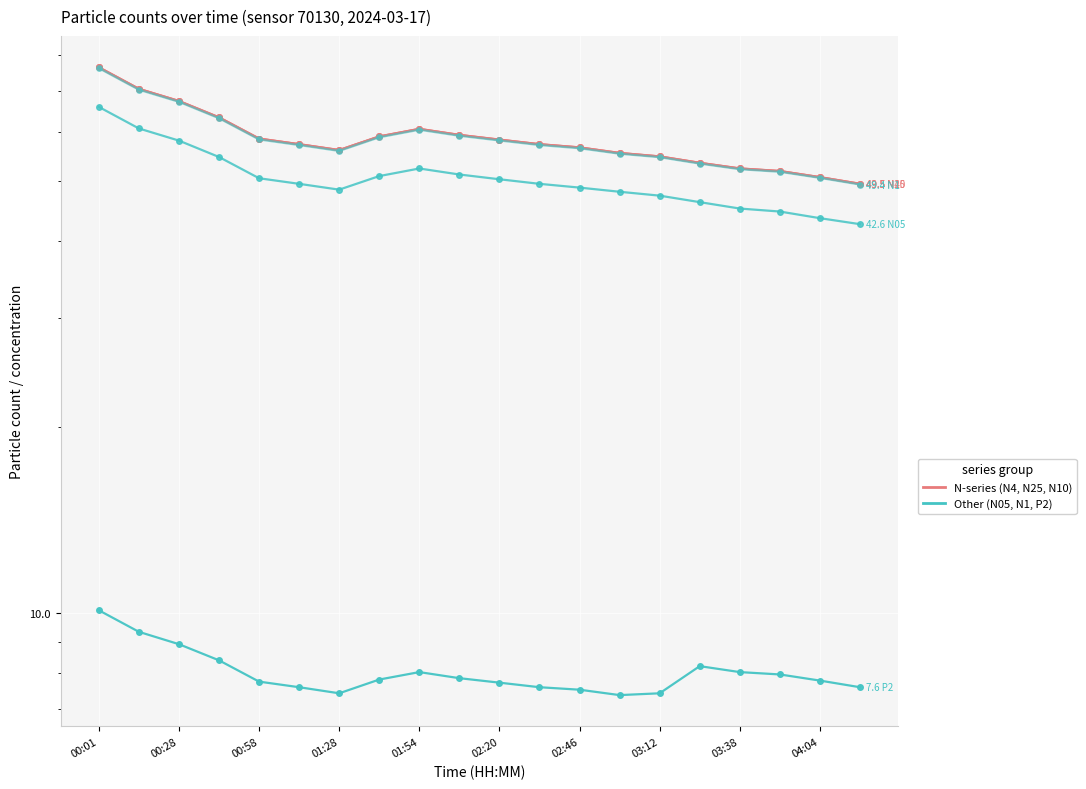

True or false: N25 has a value of 95.4 at 01:54.

False